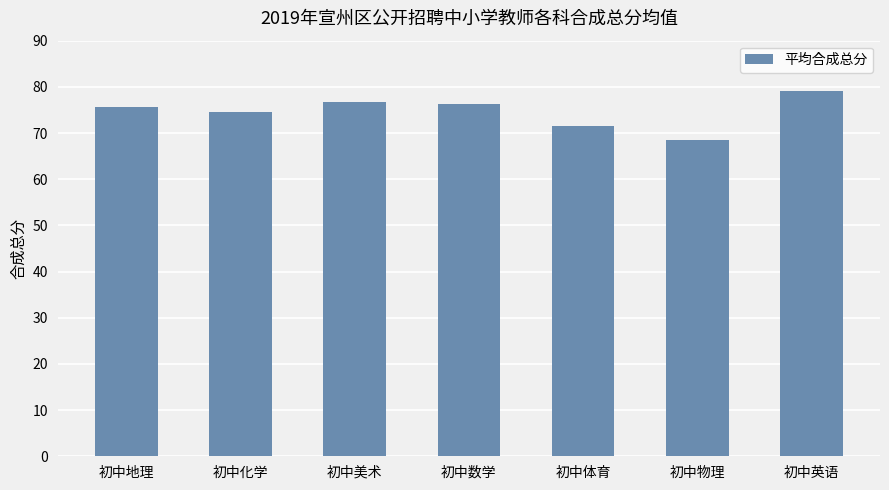

What value does the data have at 初中地理?

75.6